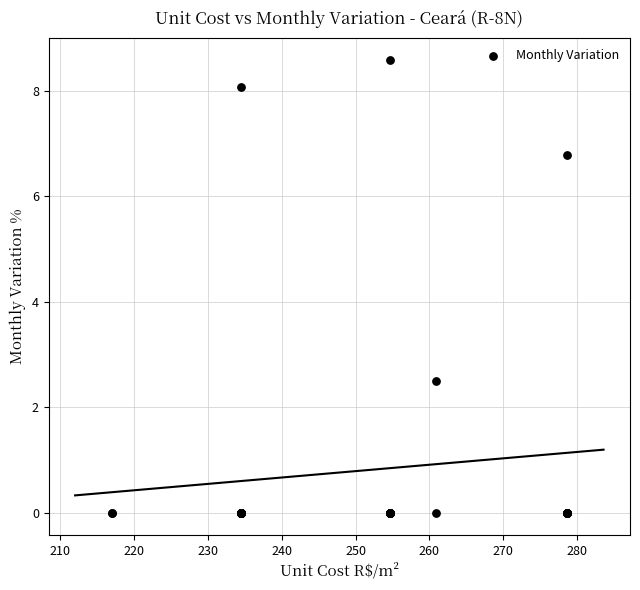

What Y value in the scatter plot is closest to 4?

2.5